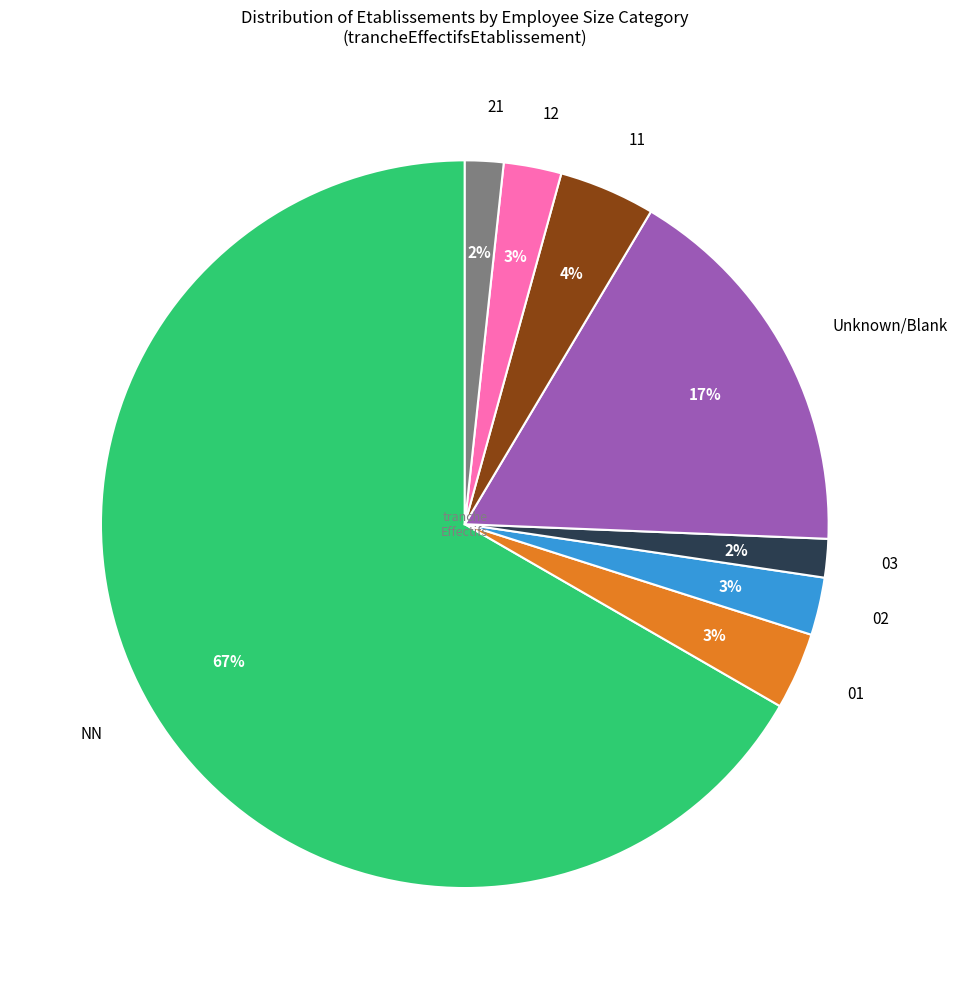

To the nearest percent, what portion does 21 represent?

2%